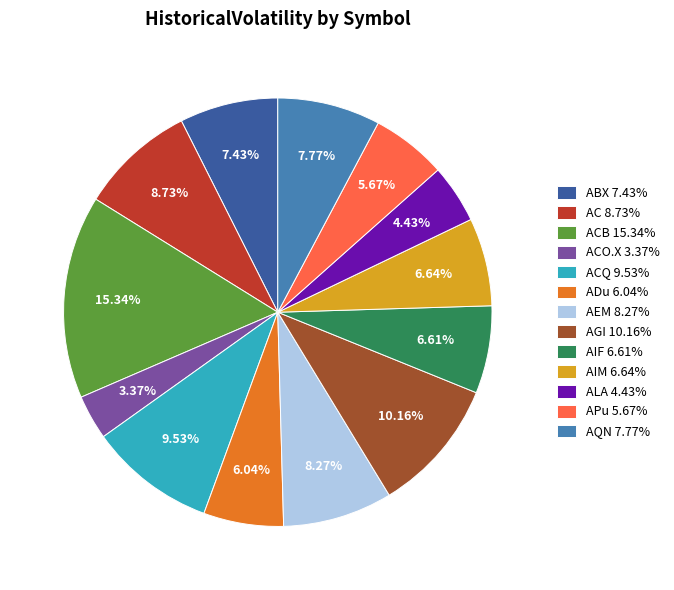

Combined, do ACB 15.34% and AIM 6.64% account for over 50%?

No